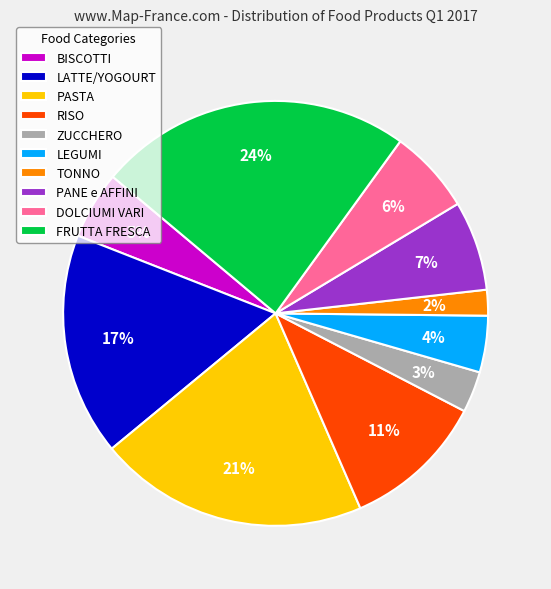

Do PASTA and LATTE/YOGOURT together represent more than half of the pie?

No